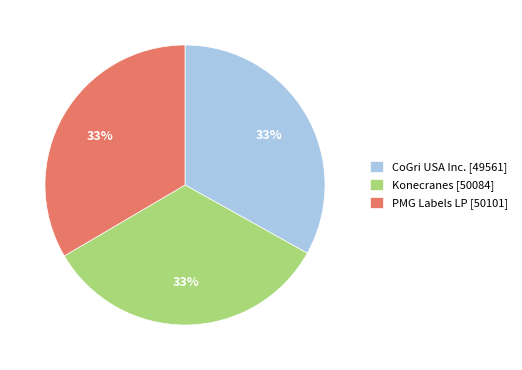

To the nearest percent, what is the average slice percentage?

33%